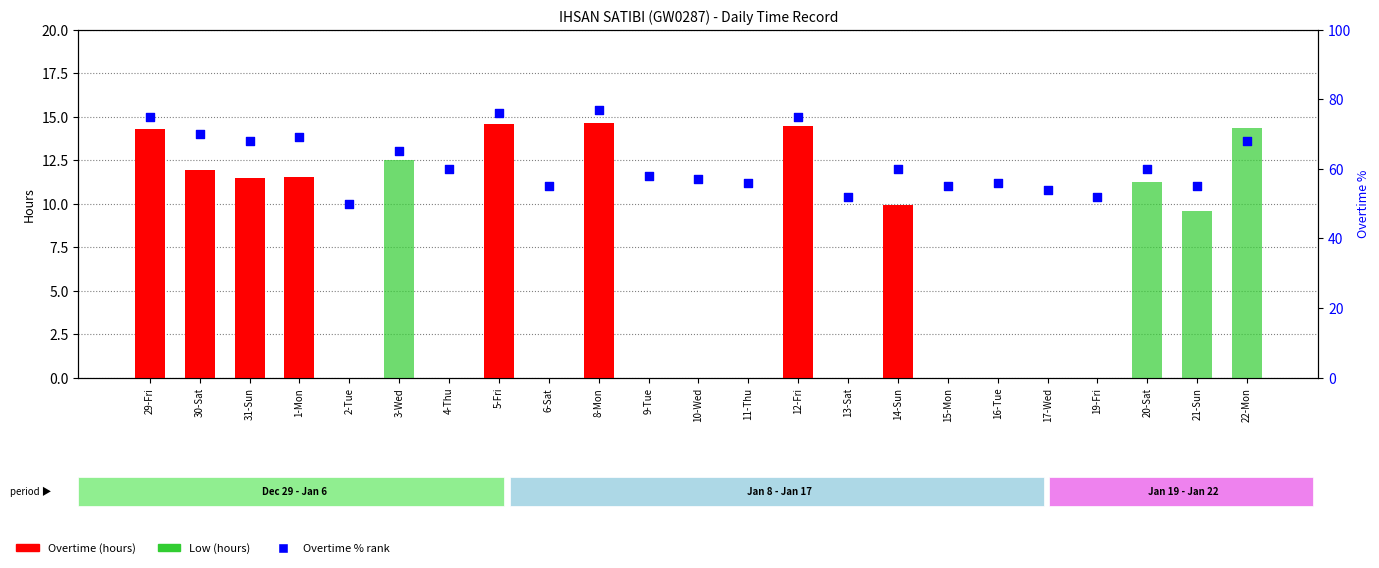

Which series has the largest Y range (max minus min)?

Overtime % rank